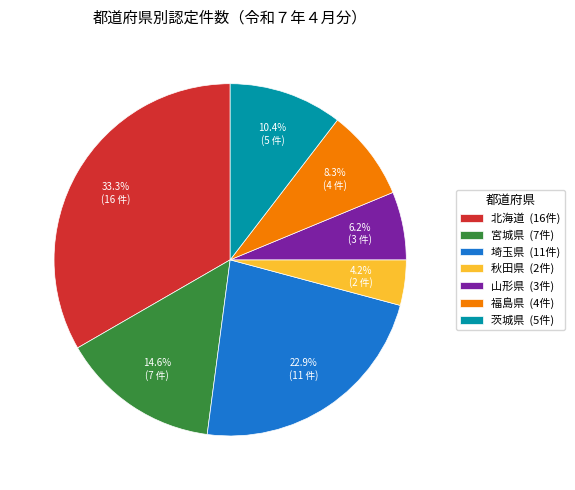

To the nearest percent, what portion does 北海道 represent?

33%